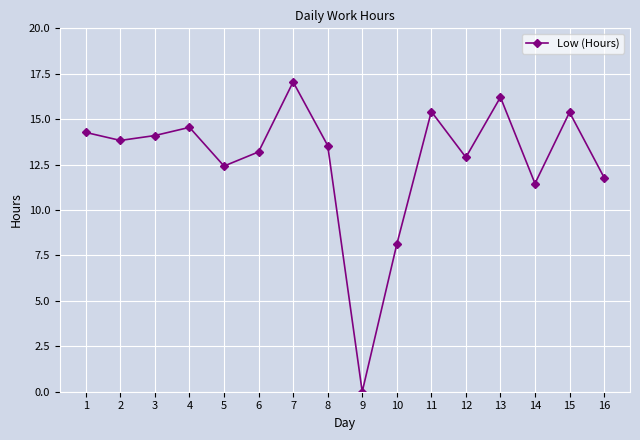

Where is the first local maximum?

4